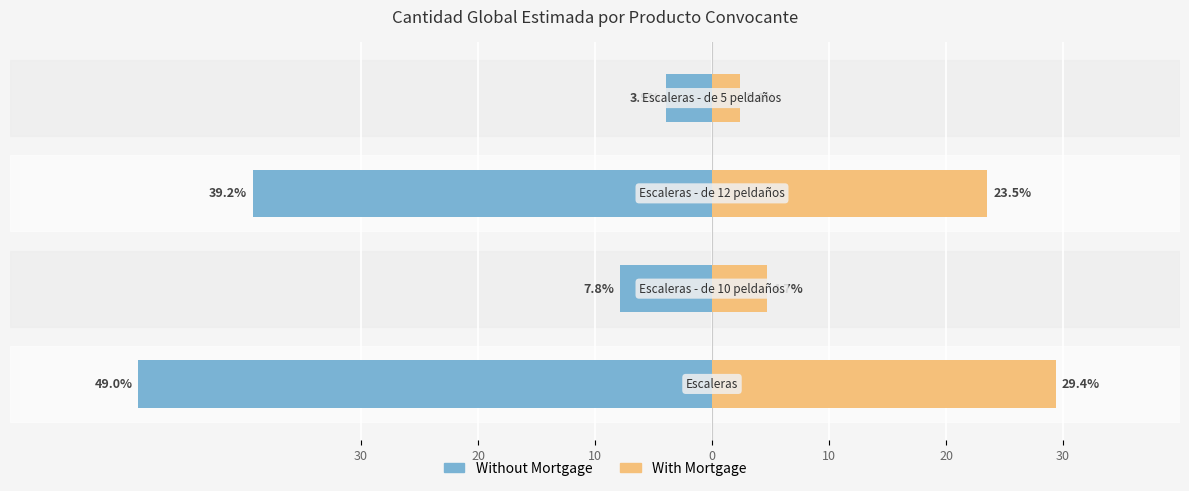

The With Mortgage series shows 1.5 at 0. True or false?

False